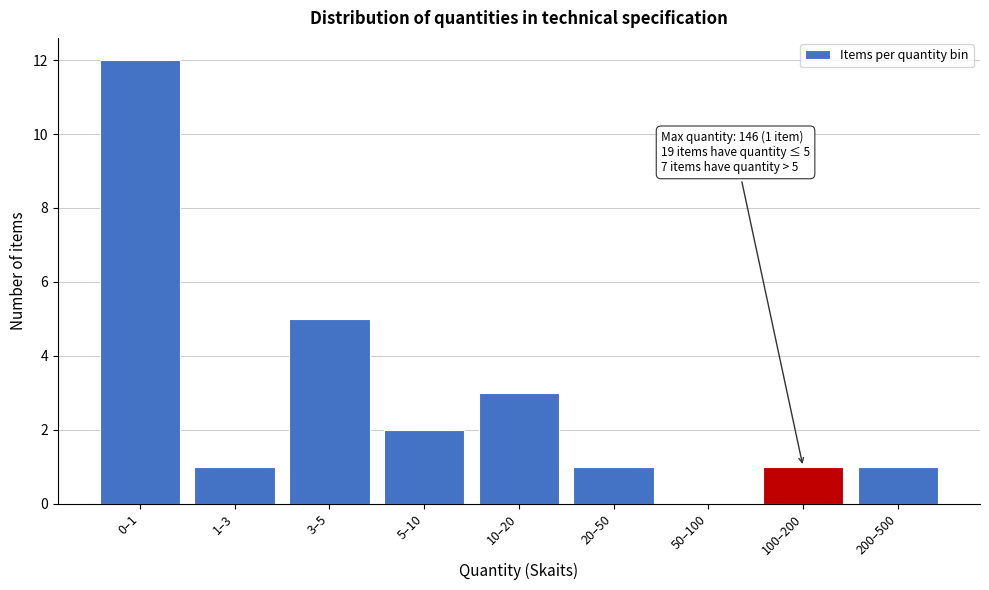

Reading right to left, what are all the values shown in this chart?

200–500=1	100–200=1	50–100=0	20–50=1	10–20=3	5–10=2	3–5=5	1–3=1	0–1=12